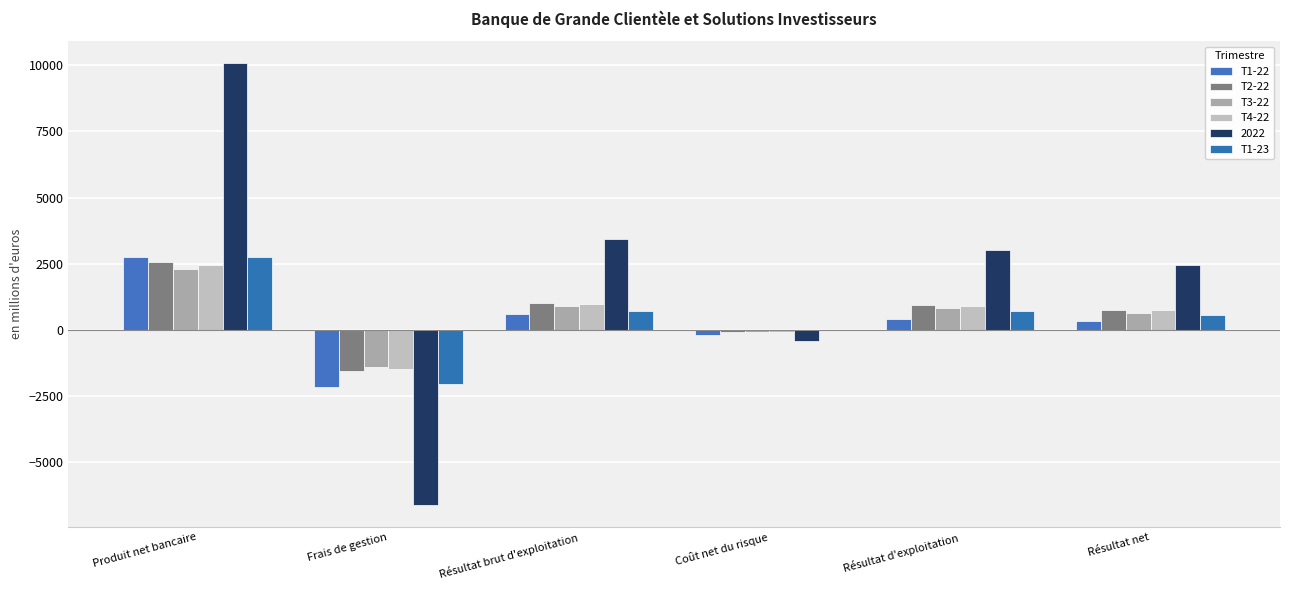

Which series changed the most between Frais de gestion and Coût net du risque?

2022